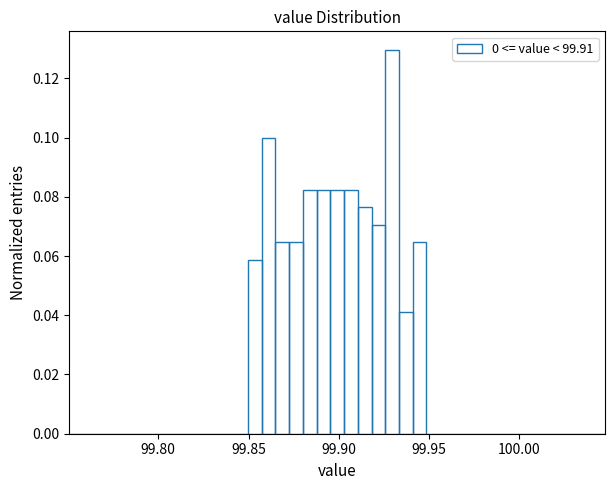

Around what value on the x-axis is the tallest bar? Give the approximate position of its centre, as read against the axis.

99.930